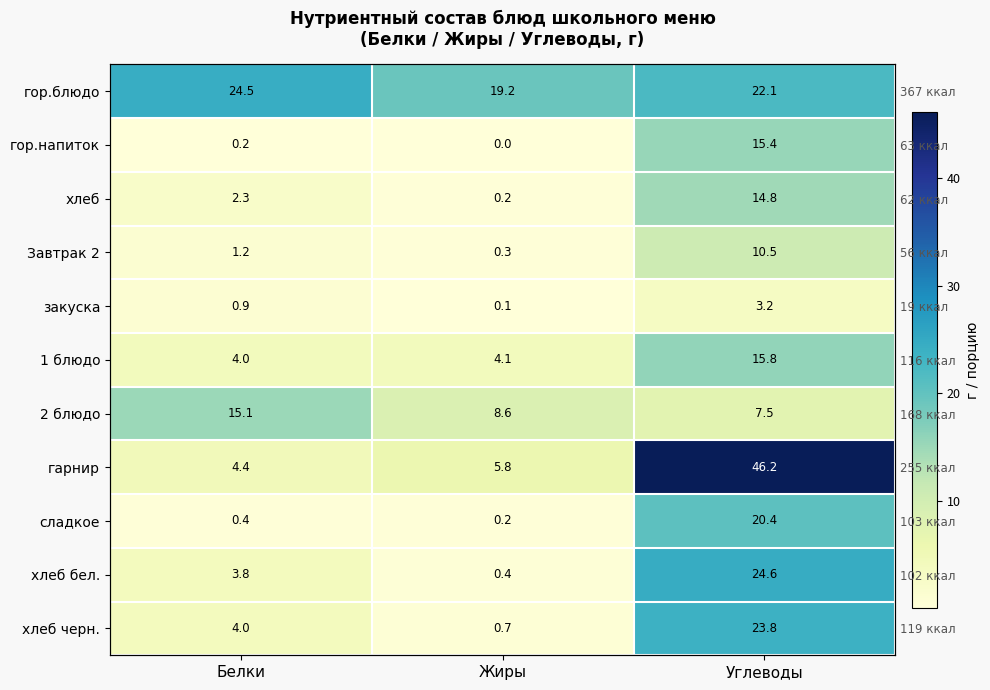

The гор.напиток series shows 23.6 at Углеводы. True or false?

False